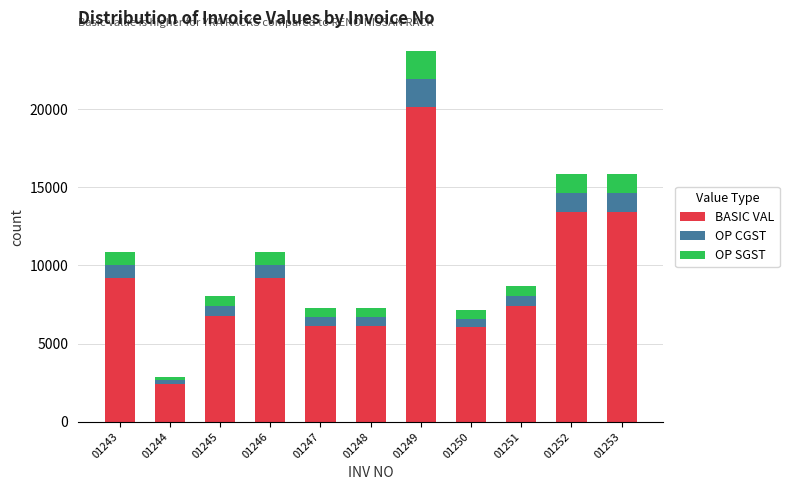

True or false: BASIC VAL has a value of 13410.0 at 01253.

True